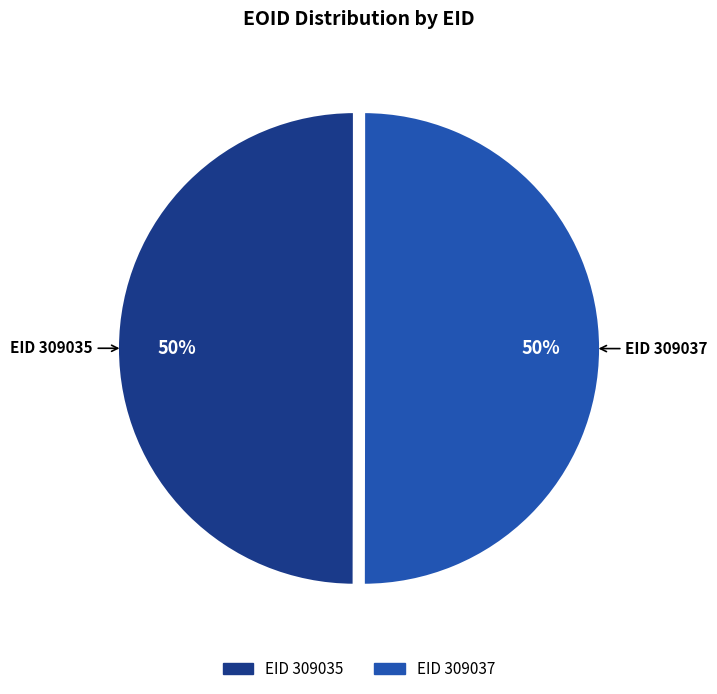

To the nearest percent, what is the average slice percentage?

50%